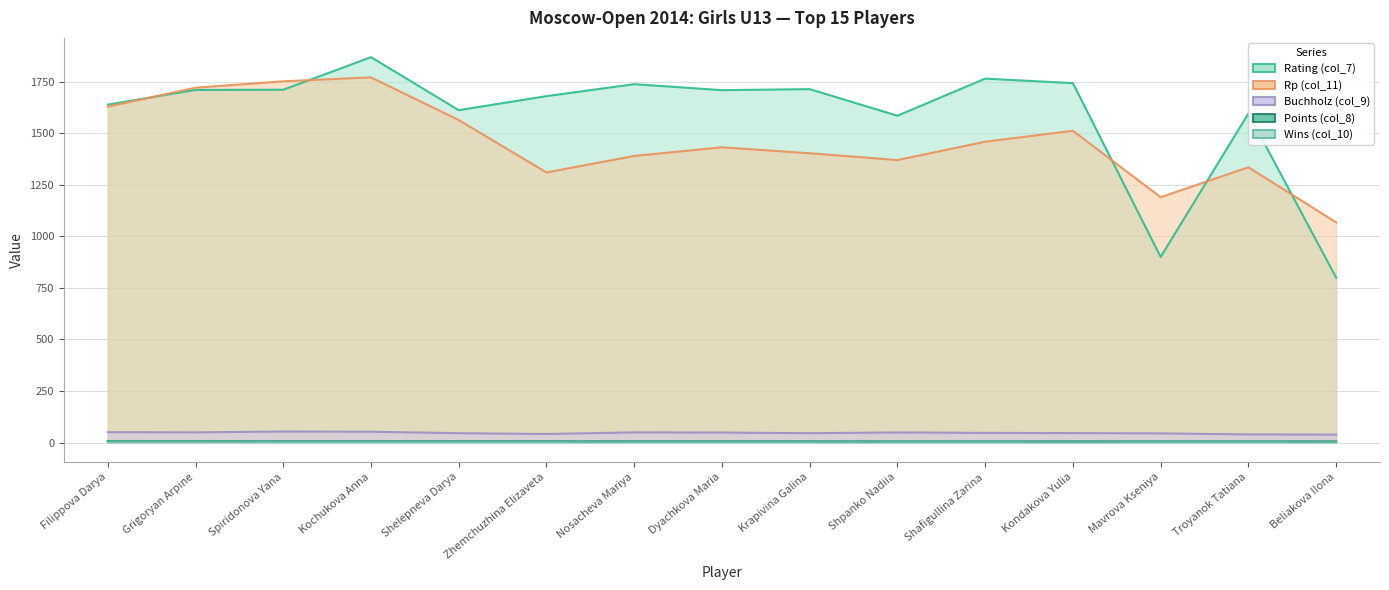

What are all the series names shown in the legend?

Rp (col_11), Rating (col_7), Buchholz (col_9), Wins (col_10), Points (col_8)